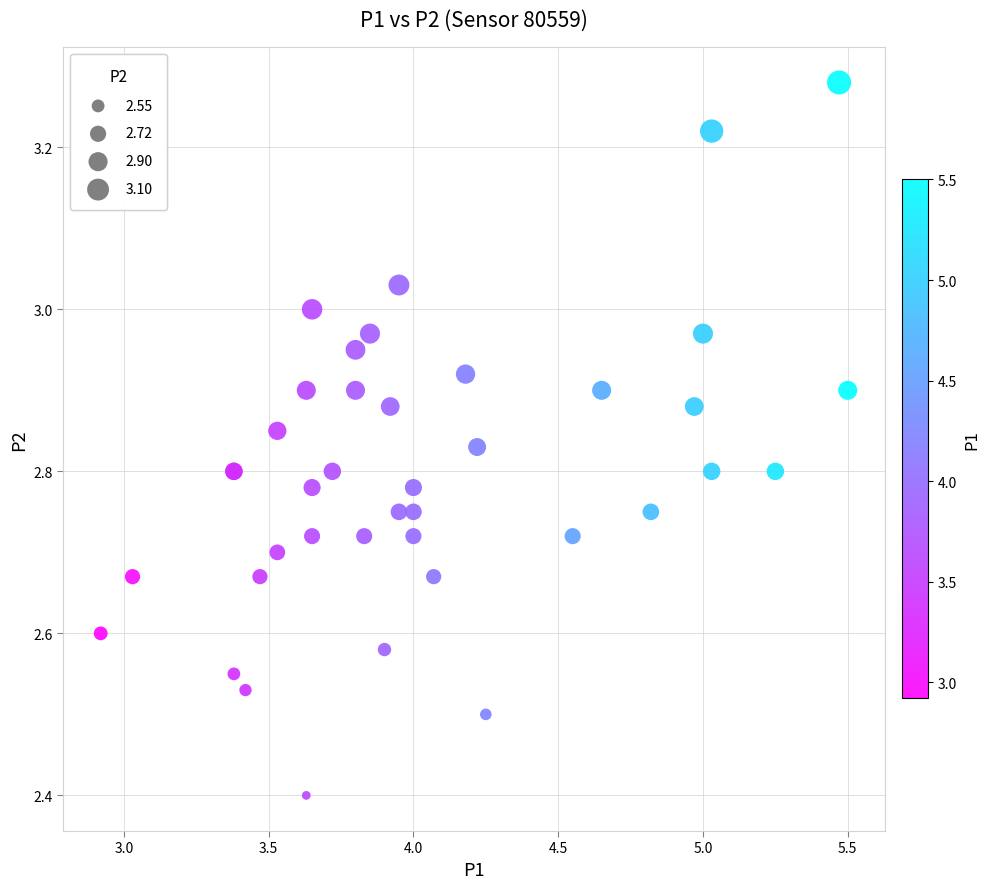

What Y value in the scatter plot is closest to 2?

2.4